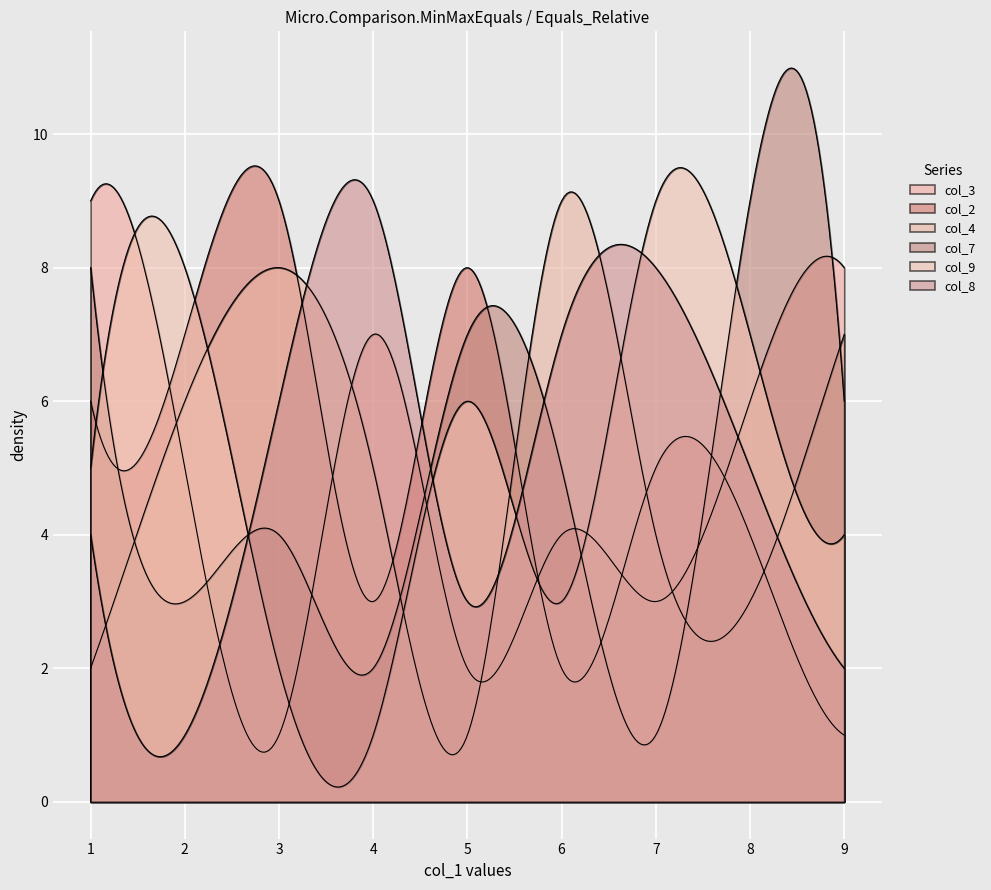

How many lines are shown in the chart?

6